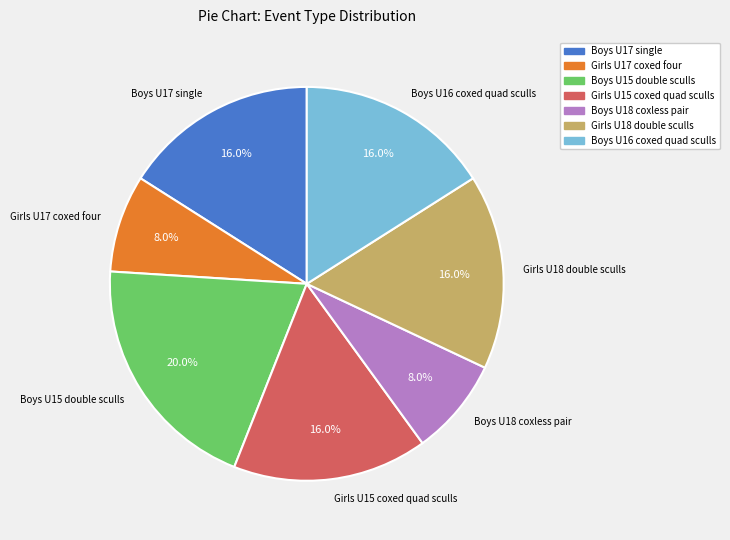

The Girls U15 coxed quad sculls slice represents 21% of the pie. True or false?

False